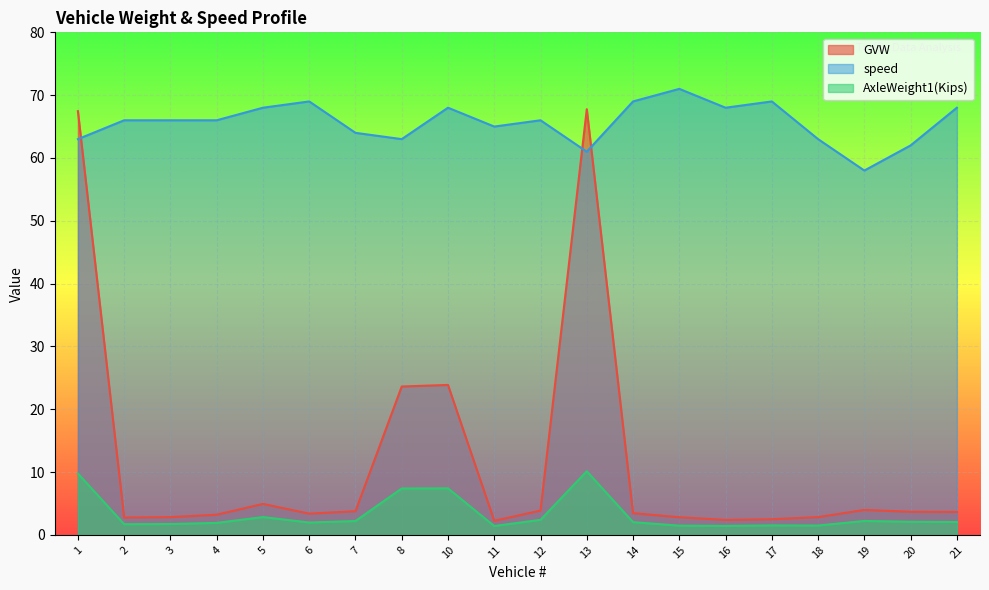

What are all the series names shown in the legend?

GVW, speed, AxleWeight1(Kips)